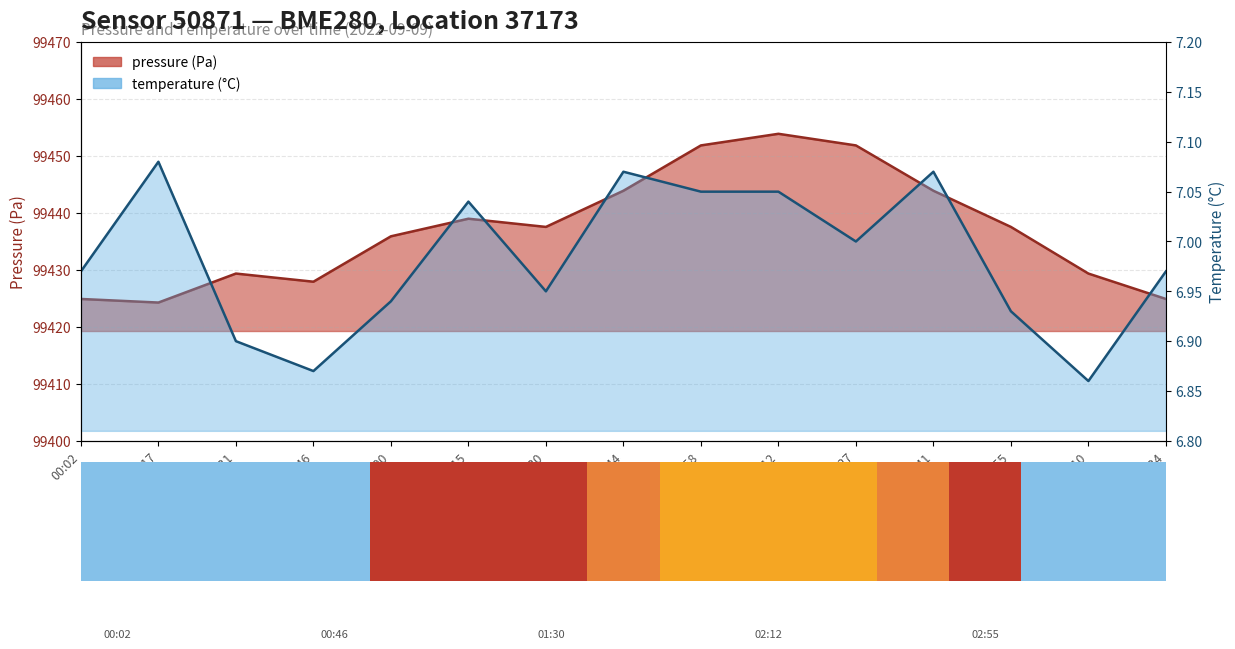

What is the difference between the second highest and minimum values in the temperature series?

0.2